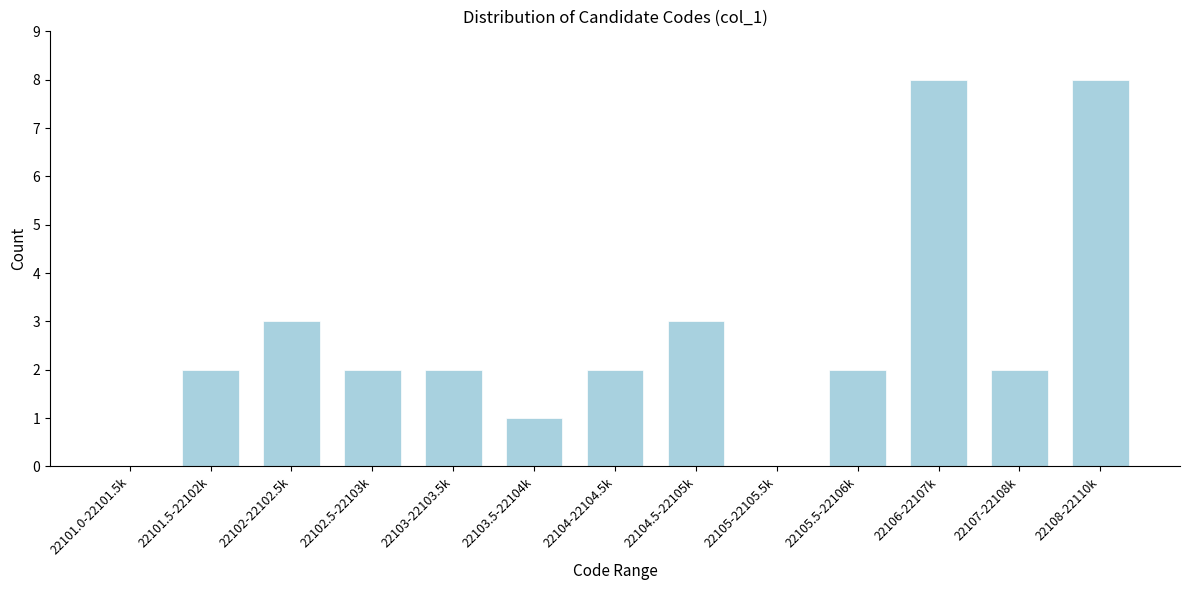

Reading left to right, transcribe all the data shown in this chart.

22101.0-22101.5k=0	22101.5-22102k=2	22102-22102.5k=3	22102.5-22103k=2	22103-22103.5k=2	22103.5-22104k=1	22104-22104.5k=2	22104.5-22105k=3	22105-22105.5k=0	22105.5-22106k=2	22106-22107k=8	22107-22108k=2	22108-22110k=8